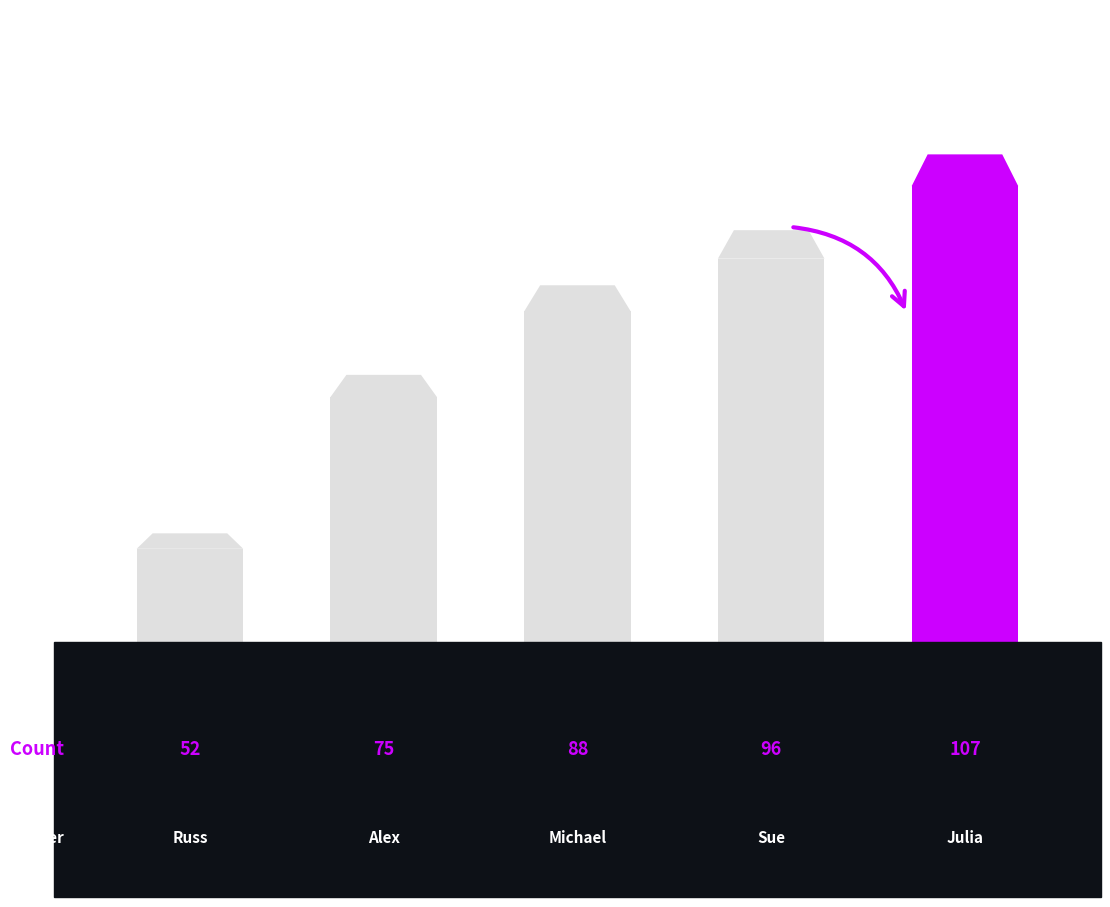

How many bars are there in total?

5